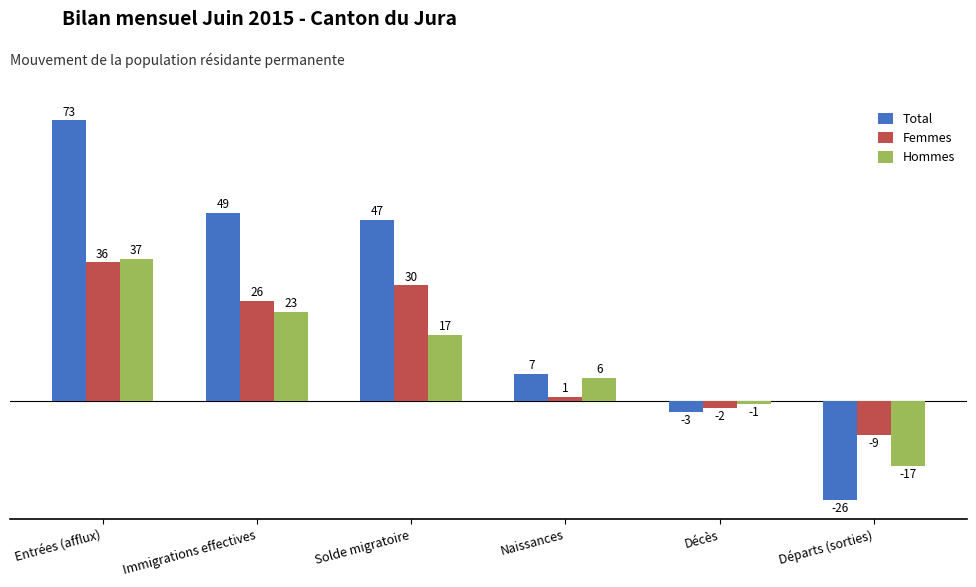

Which series has the widest spread of values?

Total